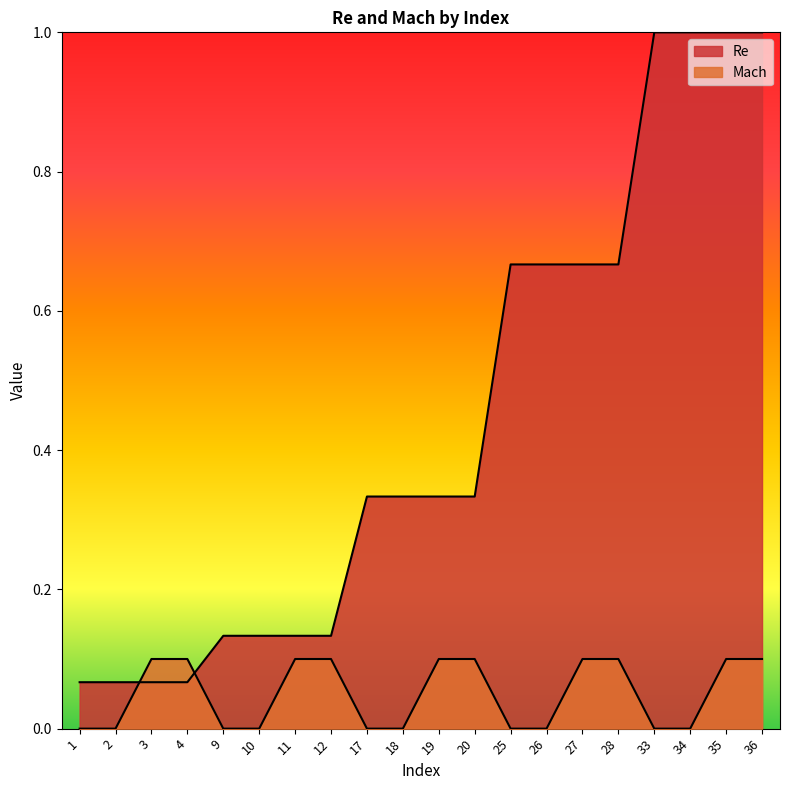

Which series has the largest range (max minus min)?

Re